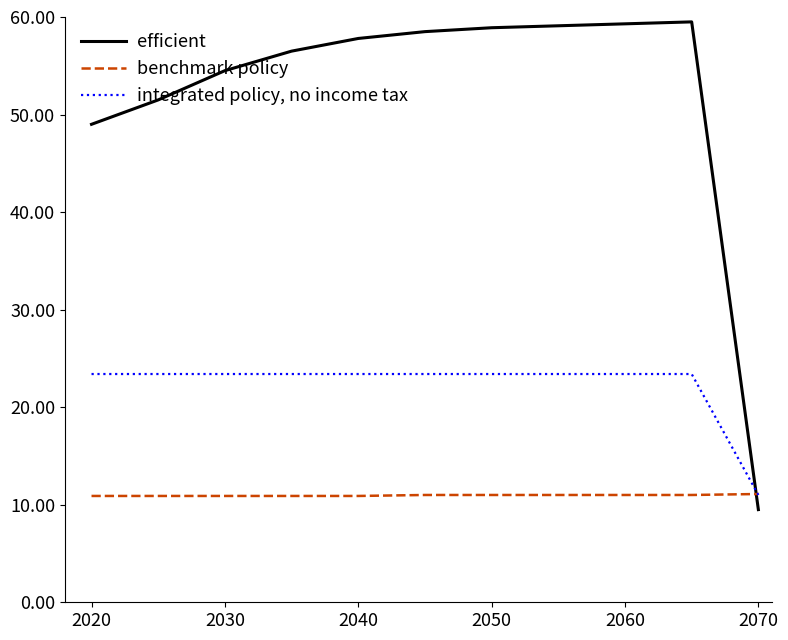

List the series in order of their overall mean, highest first.

efficient, integrated policy, no income tax, benchmark policy